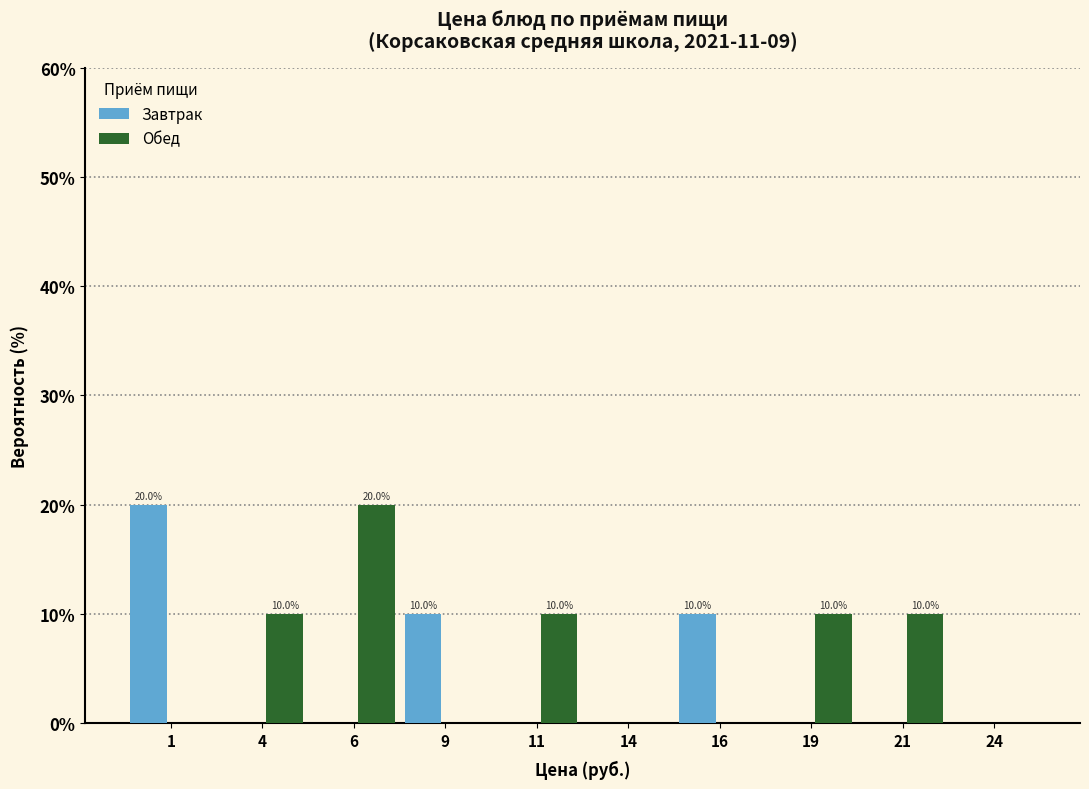

In the Завтрак series, which range on the x-axis has the tallest bar?

0.0 to 2.5